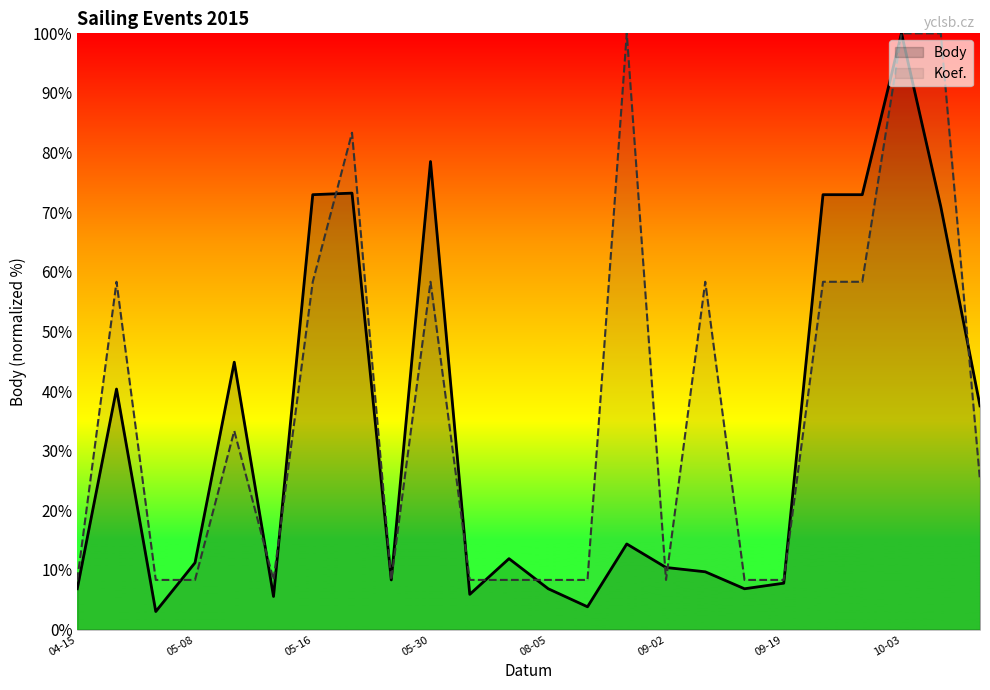

How many lines are shown in the chart?

2